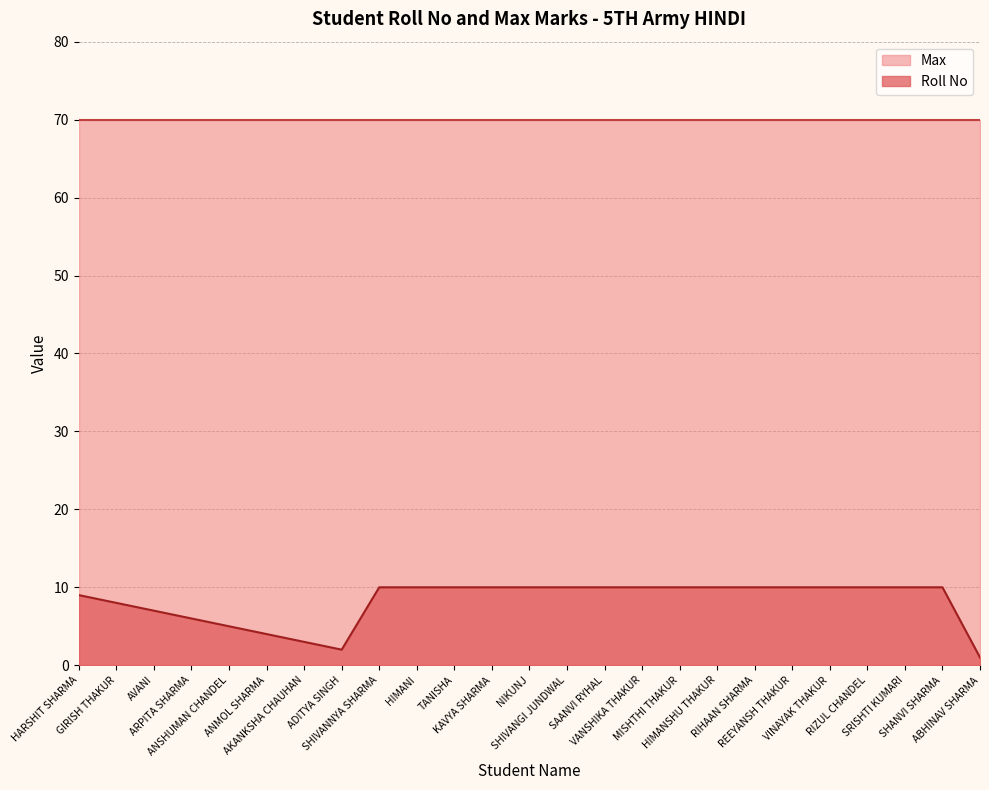

Does the chart display data point markers on the line(s)?

No